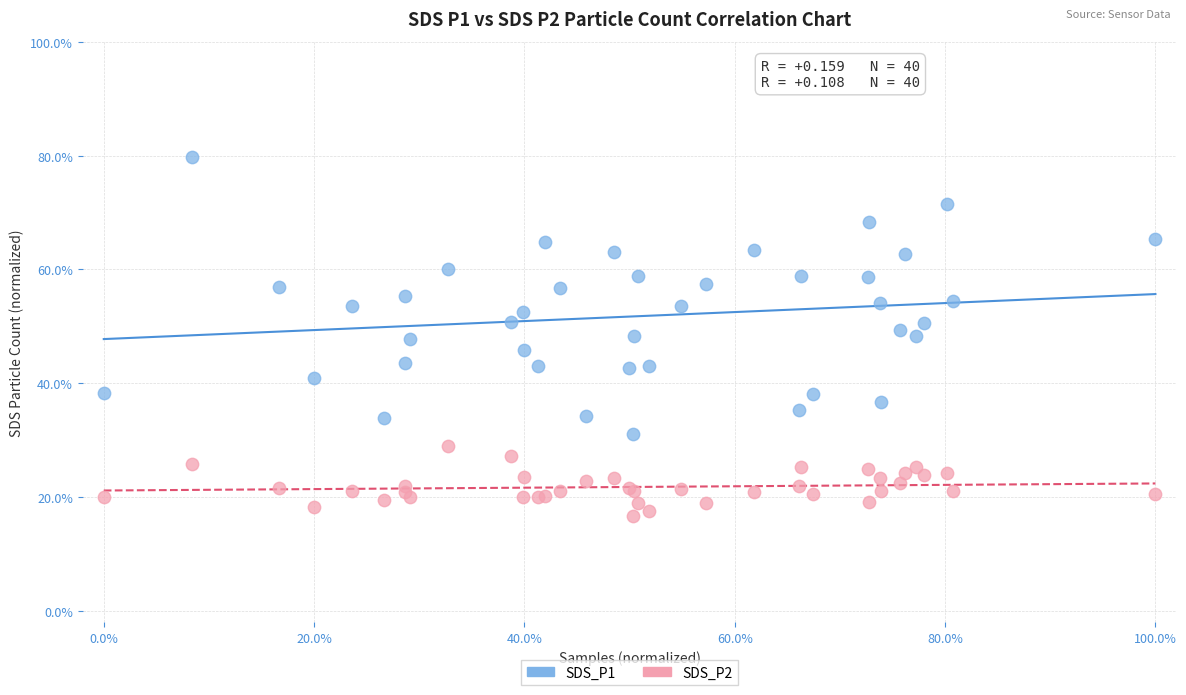

What are all the series names shown in the legend?

SDS_P1, SDS_P2